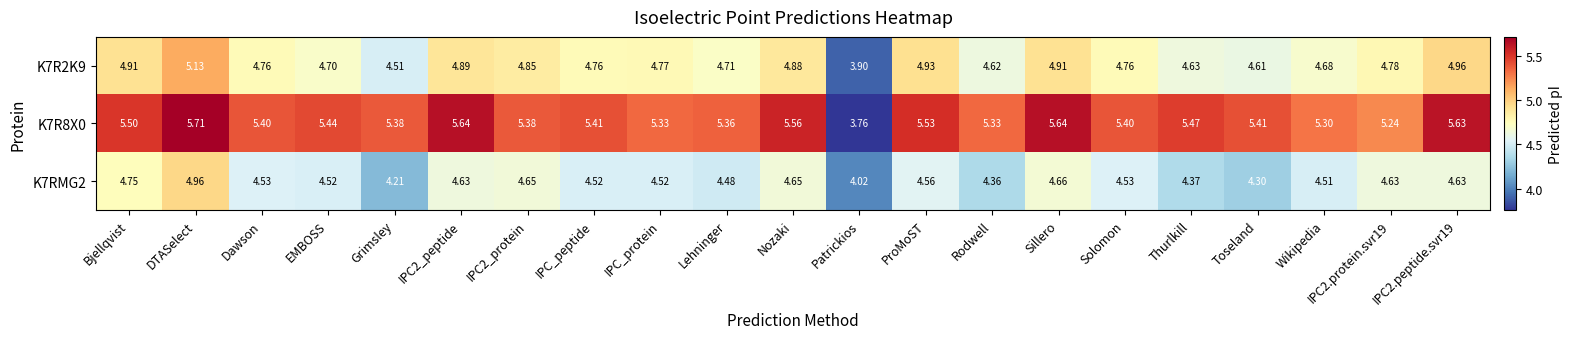

Which label corresponds to the smallest value in the chart?

Patrickios